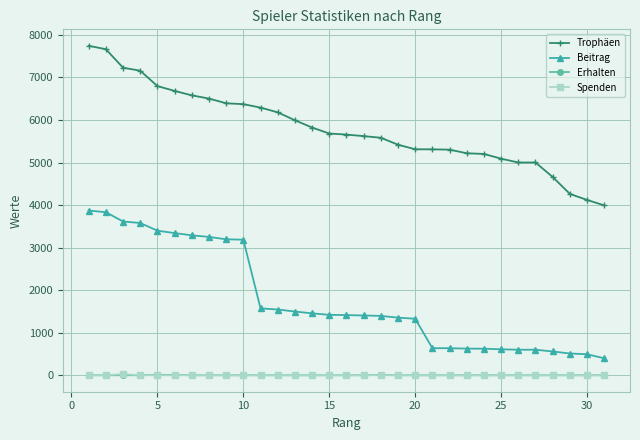

At how many categories does at least one series exceed 840?

31